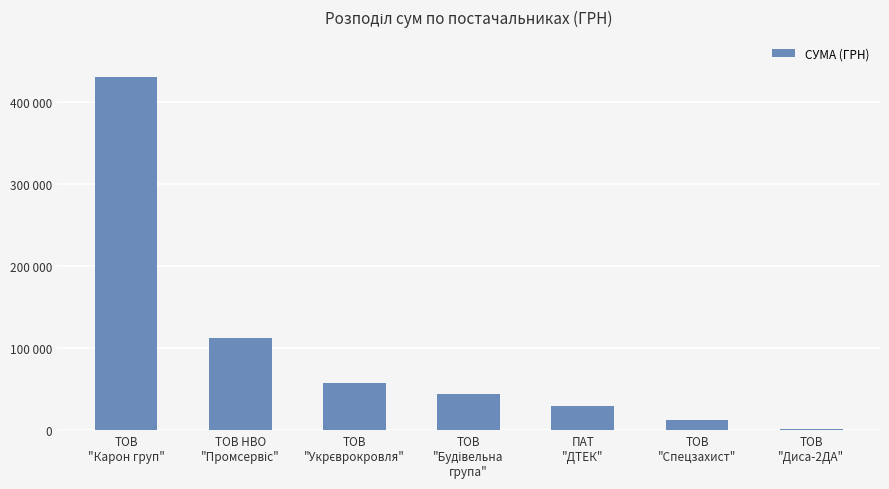

Is it true that the value at ПАТ
"ДТЕК" is 46209.6?

False